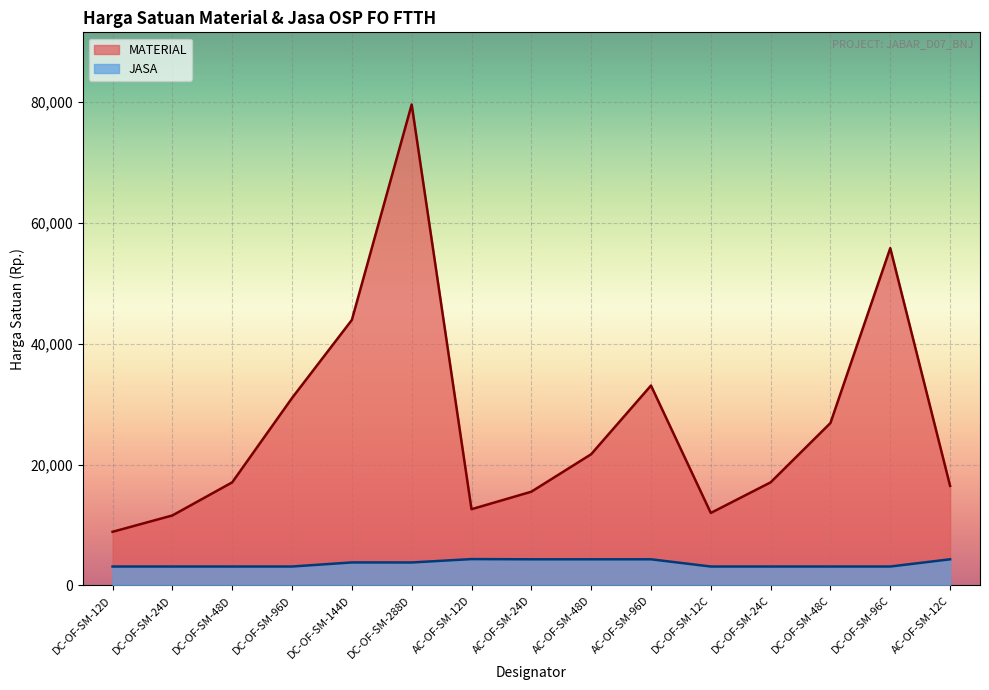

Which has a higher value, AC-OF-SM-48D or DC-OF-SM-96D?

DC-OF-SM-96D